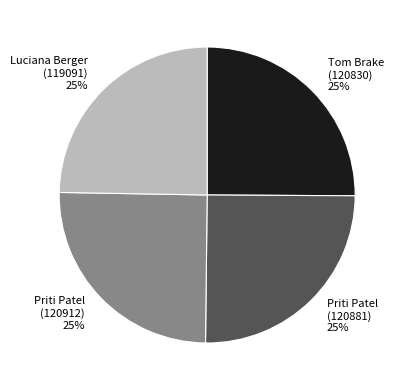

Approximately how many times larger is the value at Tom Brake (120830) compared to Priti Patel (120912)?

1.0